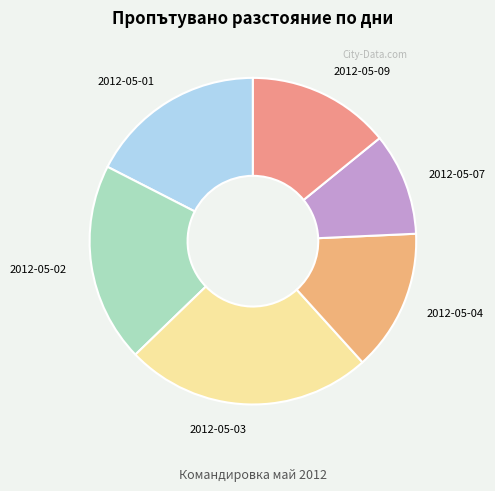

How many segments does this pie chart have?

6